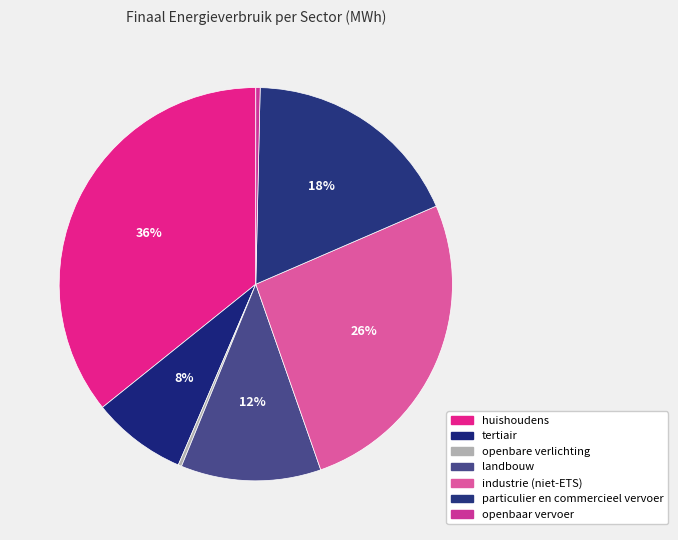

Approximately how many times larger is the value at particulier en commercieel vervoer compared to landbouw?

1.6